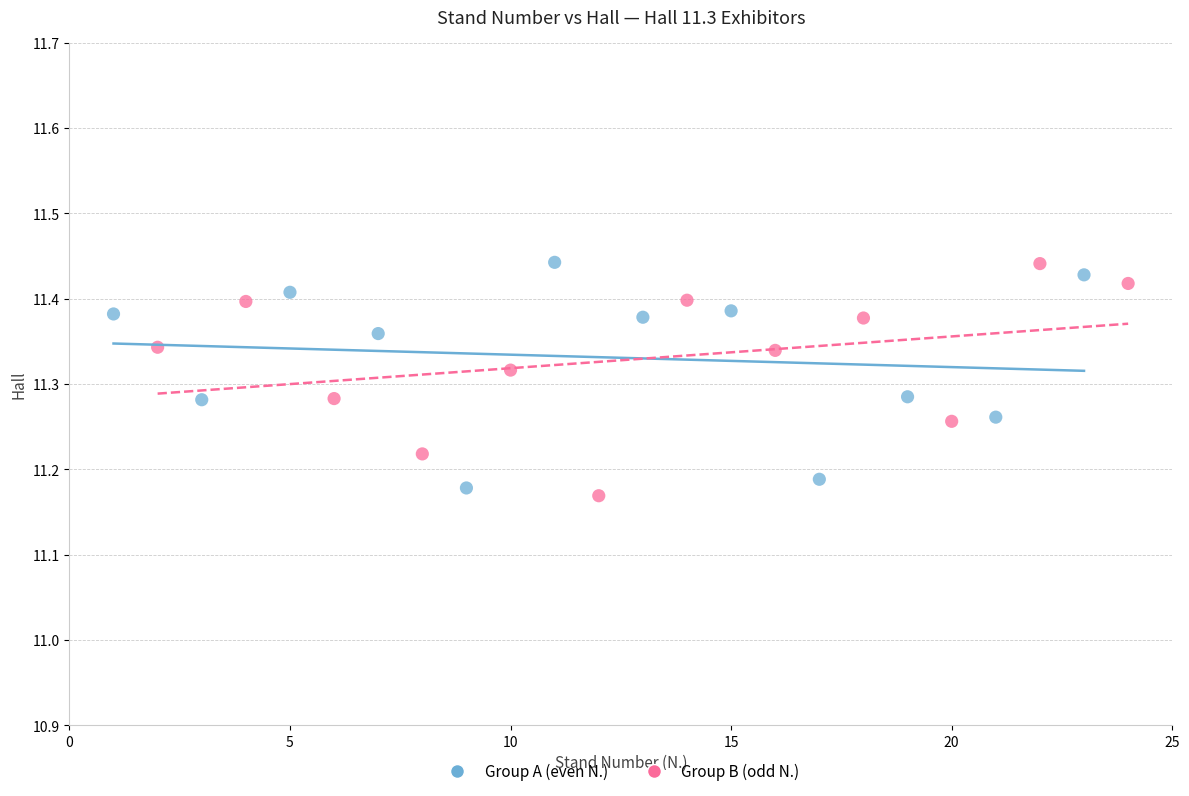

What are all the series names shown in the legend?

Group A (even N.), Group B (odd N.)